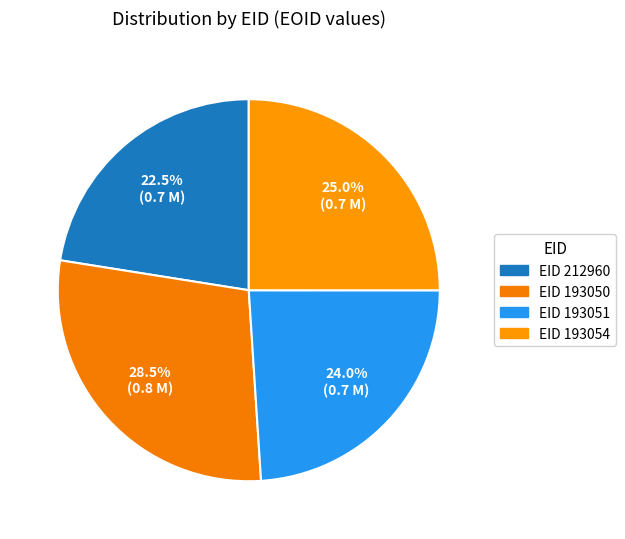

Rank the categories by value from lowest to highest.

212960, 193051, 193054, 193050